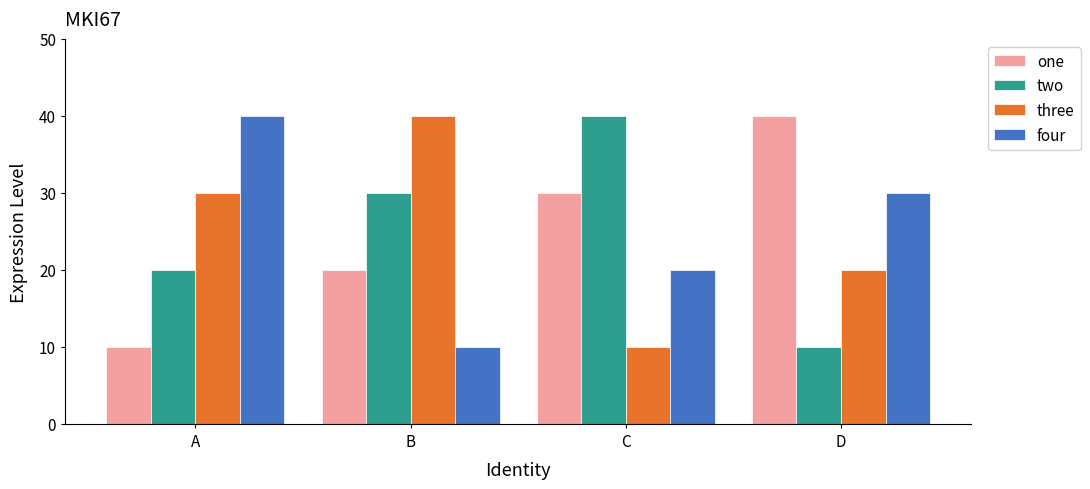

At how many categories does at least one series exceed 18?

4